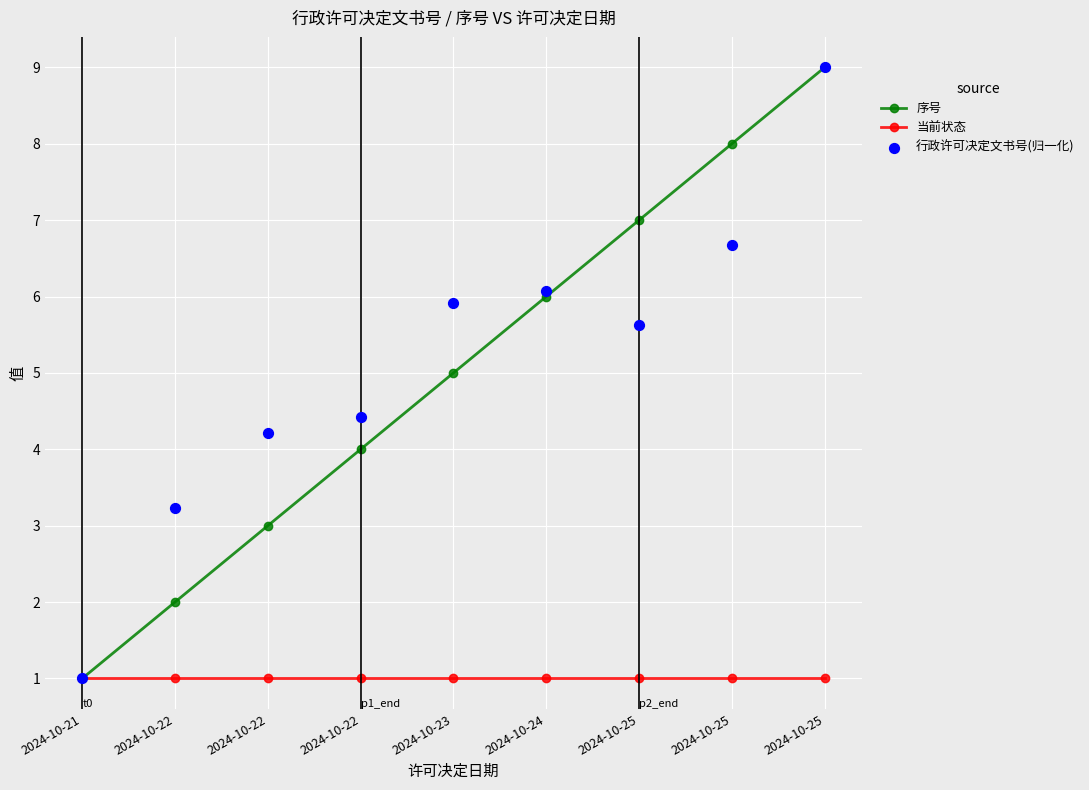

Which series has the widest spread of Y values?

序号